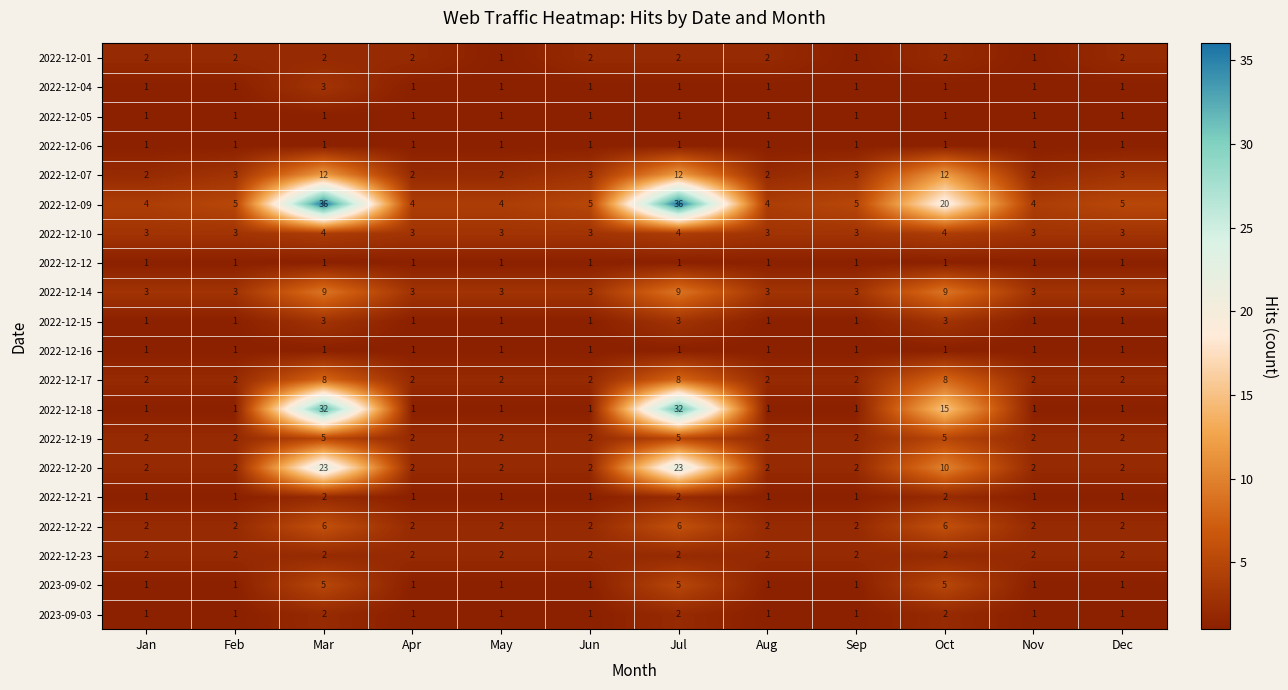

What is the maximum value shown in the chart?

36